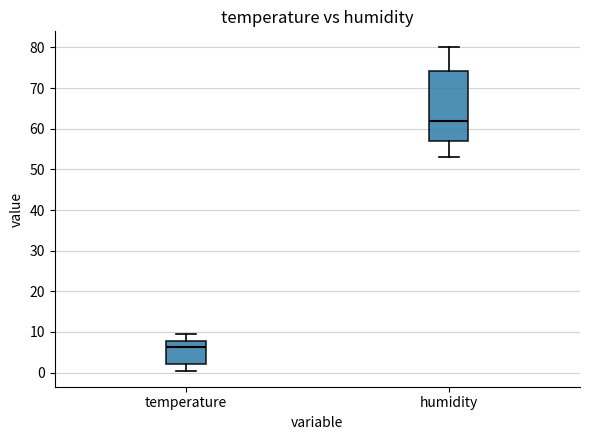

Which box's median line is the lowest?

temperature